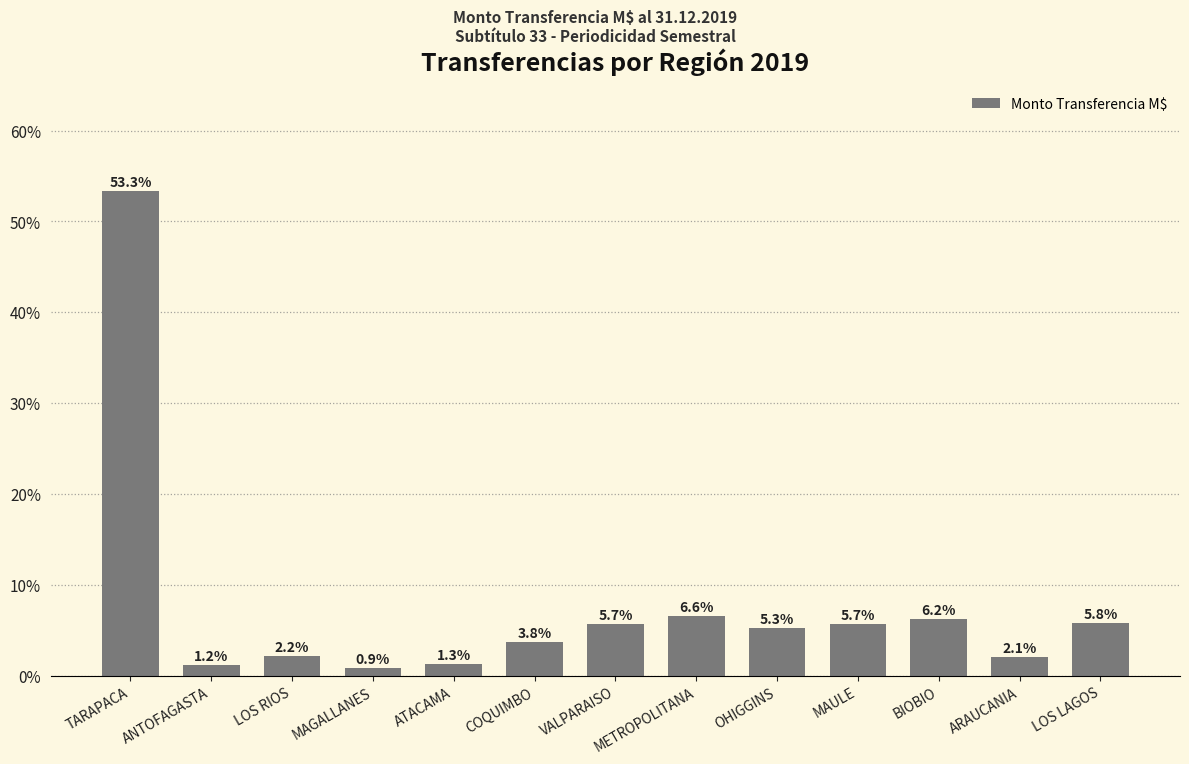

What is the average value?

7.7